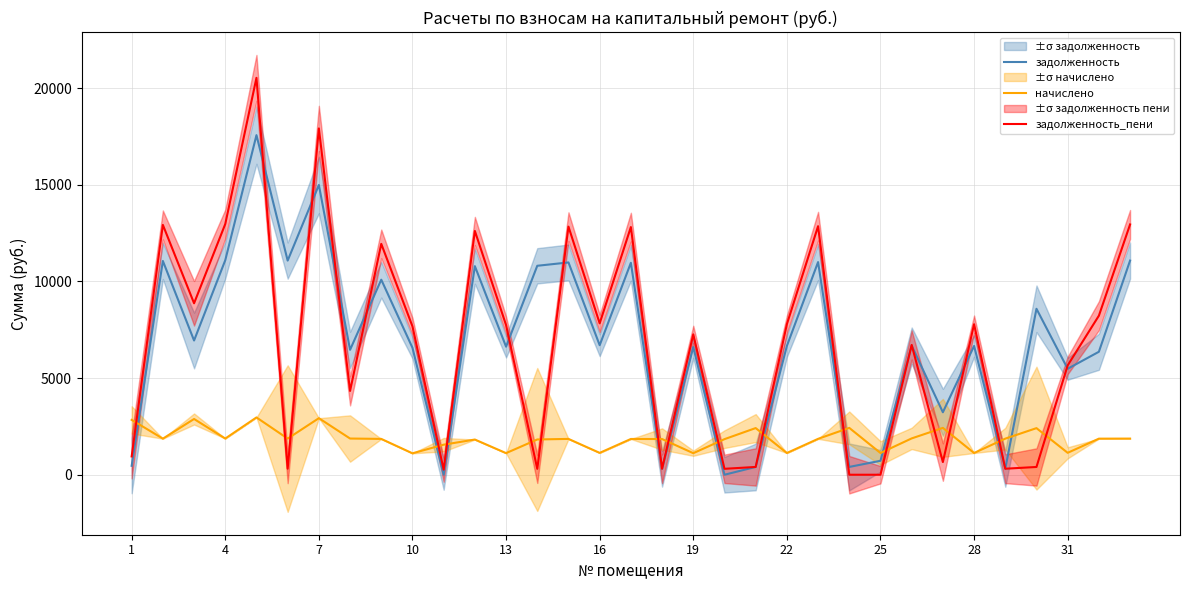

Which series has the largest range (max minus min)?

задолженность_пени